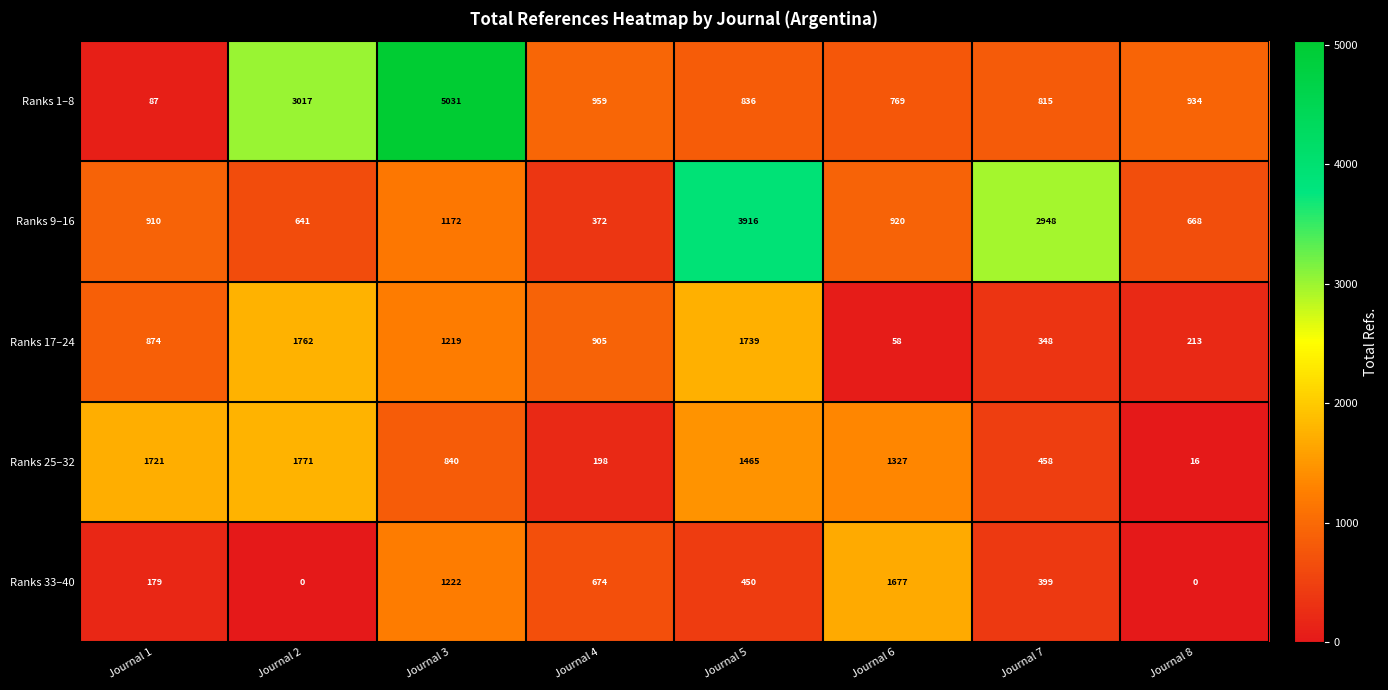

How many distinct data groups are displayed?

5